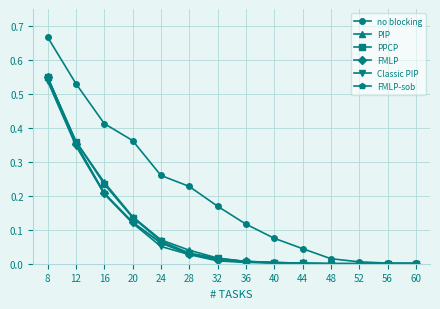

The value of FMLP-sob at 28 is 0.0. True or false?

True